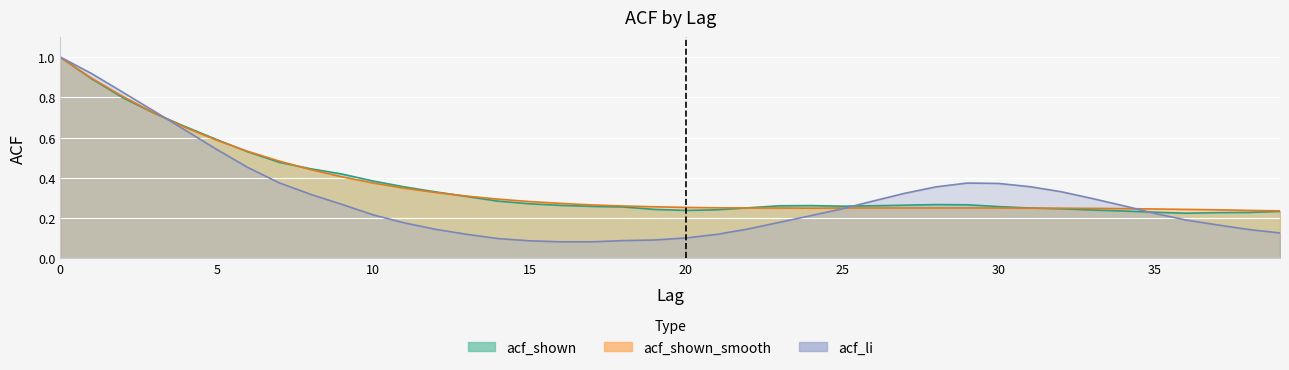

What are all the series names shown in the legend?

acf_shown, acf_shown_smooth, acf_li